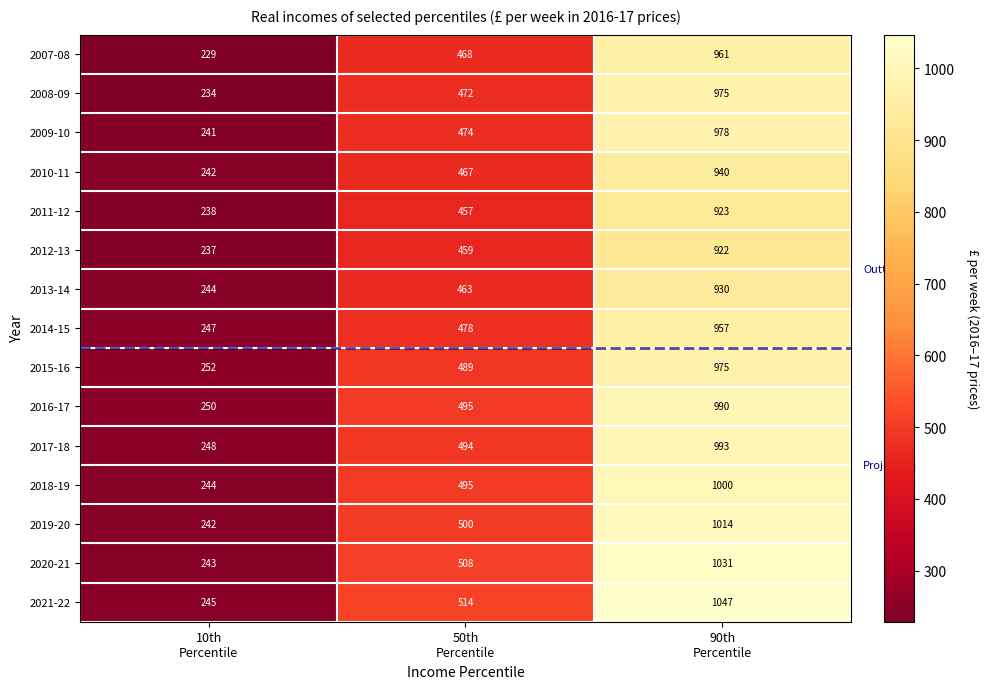

What is the sum of all 2020-21 values?

1782